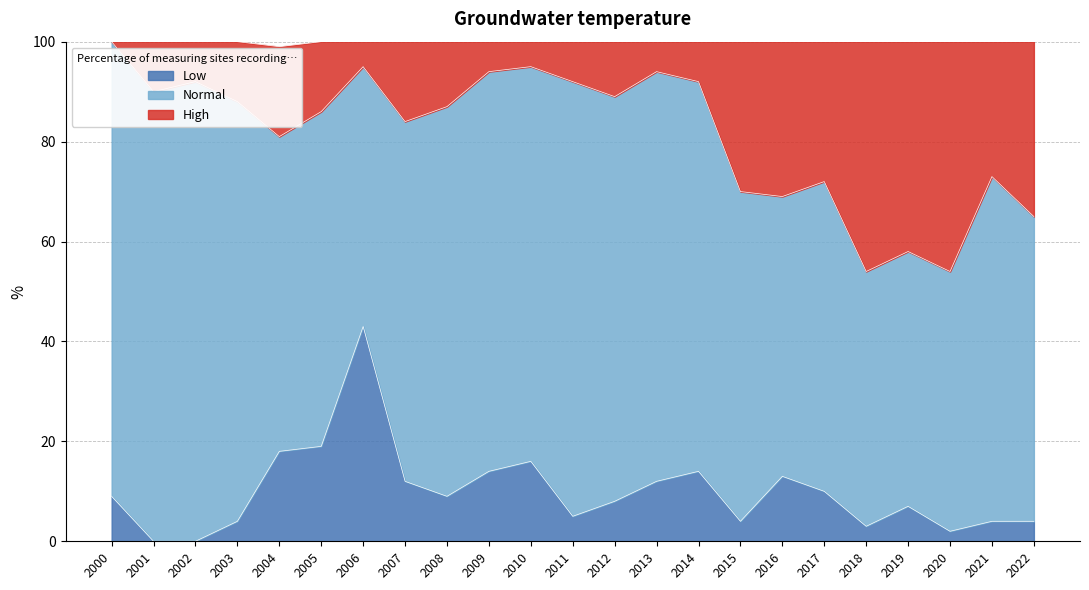

What is the total value across all series at 2015?

100